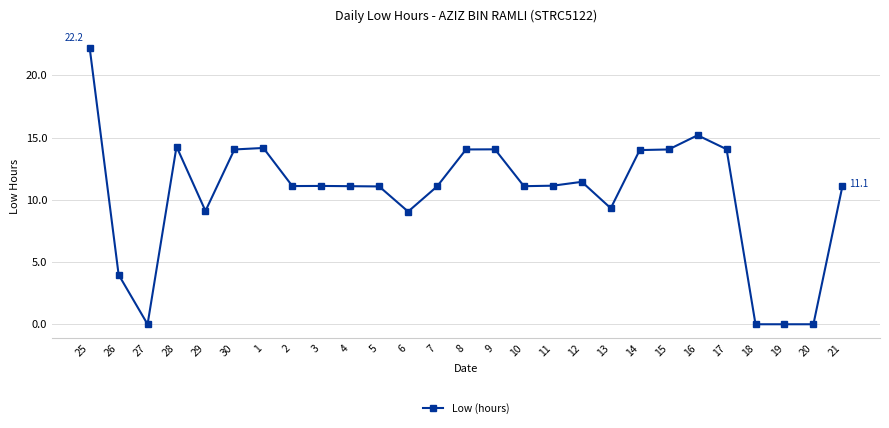

What is the label of the 3rd point from the left?

27